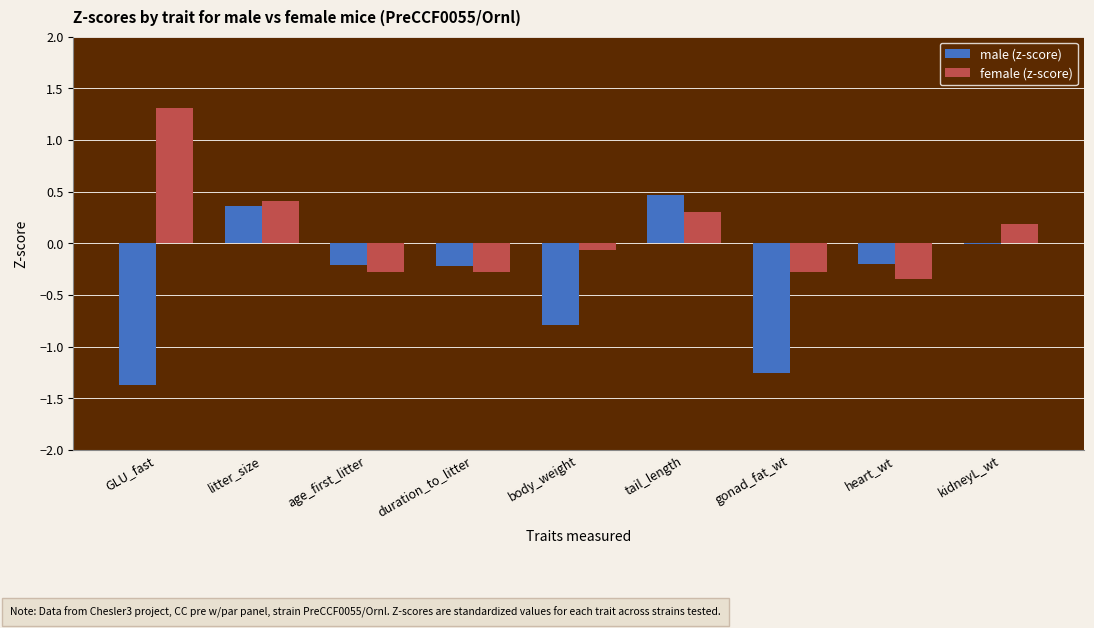

Count the number of data series in this chart.

2